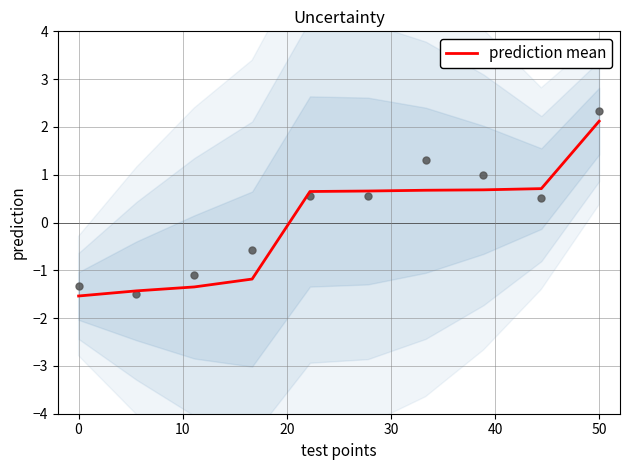

At which label does prediction mean reach its peak?

50